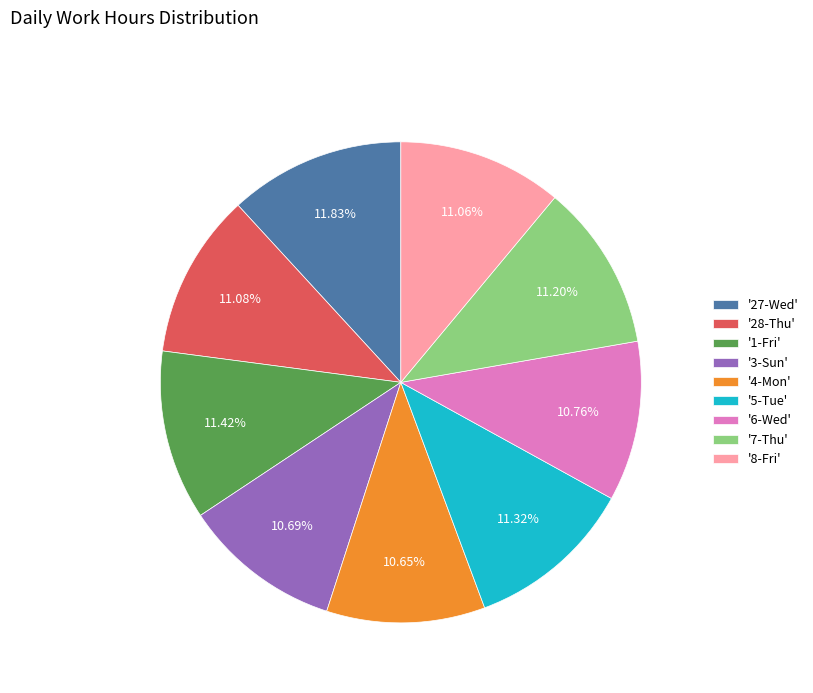

Does any single category account for the majority?

No